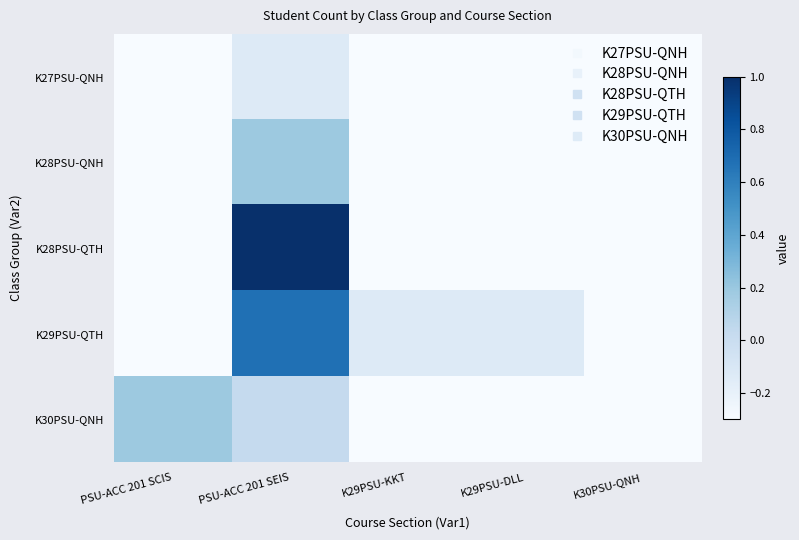

Which series has the largest total across all categories?

K29PSU-QTH